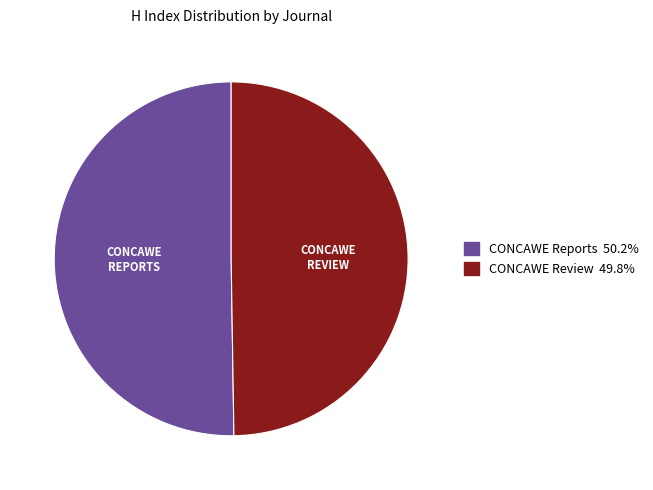

What is the ratio of the value at CONCAWE Reports to the value at CONCAWE Review?

1.0